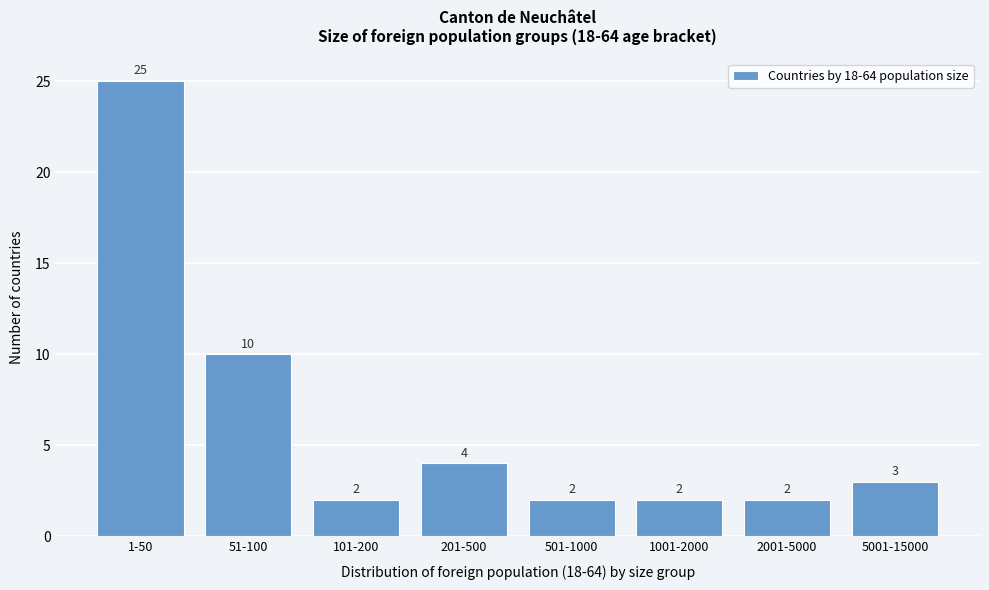

Reading left to right, what are all the values shown in this chart?

1-50=25	51-100=10	101-200=2	201-500=4	501-1000=2	1001-2000=2	2001-5000=2	5001-15000=3